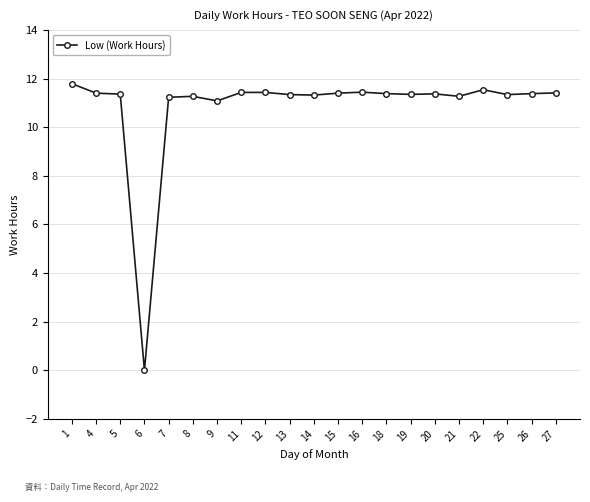

True or false: the data has more than 0 interior local peaks.

True